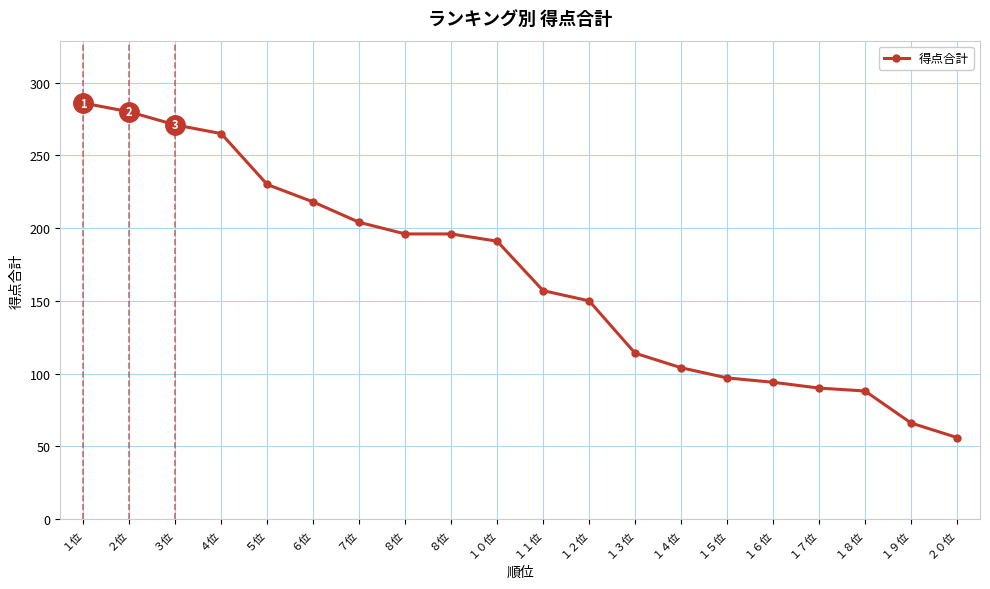

Does the chart have visible grid lines?

Yes